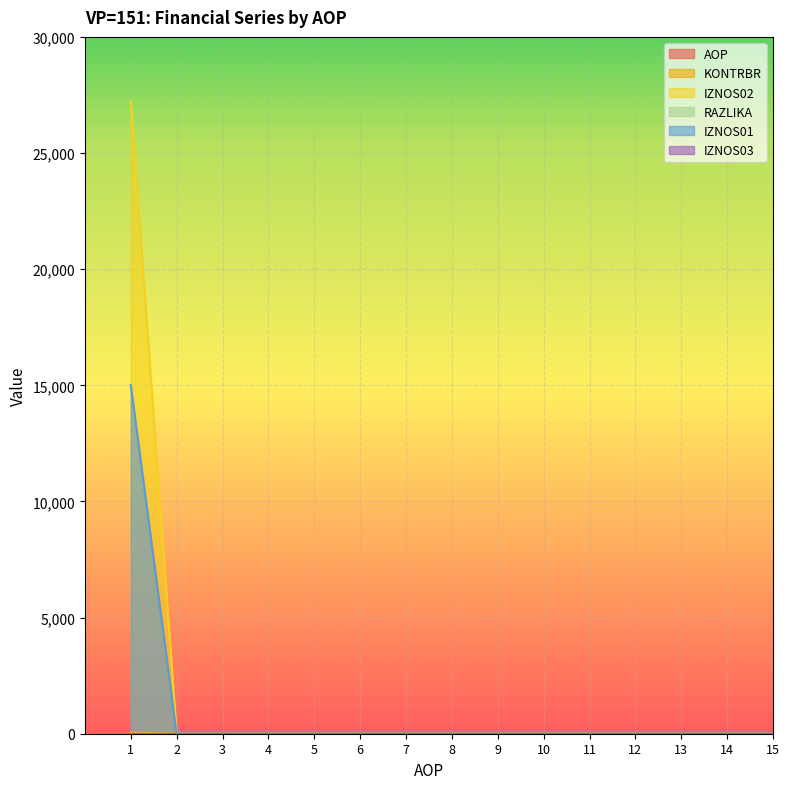

How many intersections are there between AOP and IZNOS02?

1